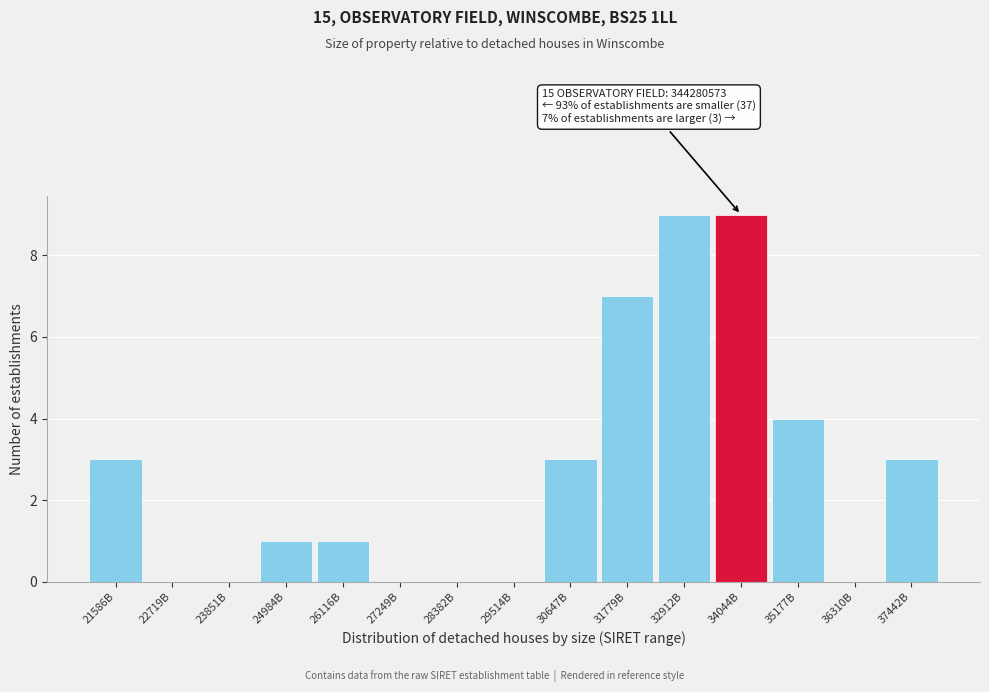

Reading left to right, list all the values displayed in this chart.

21586B=3	22719B=0	23851B=0	24984B=1	26116B=1	27249B=0	28382B=0	29514B=0	30647B=3	31779B=7	32912B=9	34044B=9	35177B=4	36310B=0	37442B=3